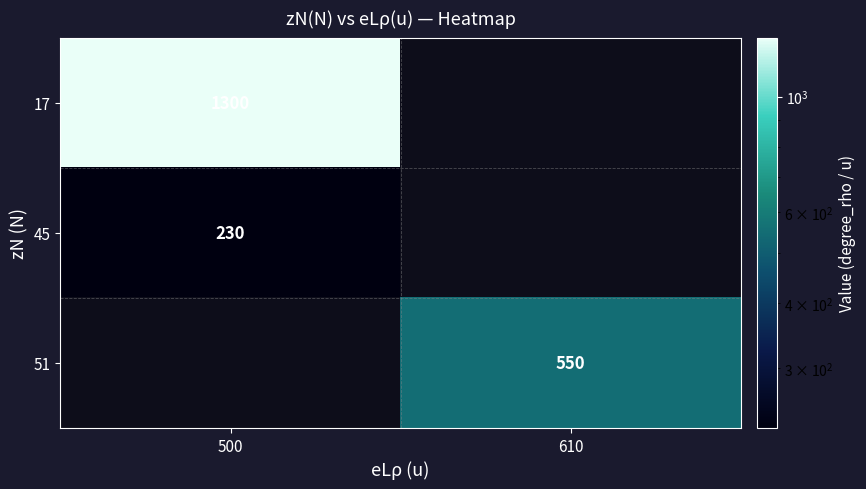

True or false: 51 has a value of 550 at 610.

True